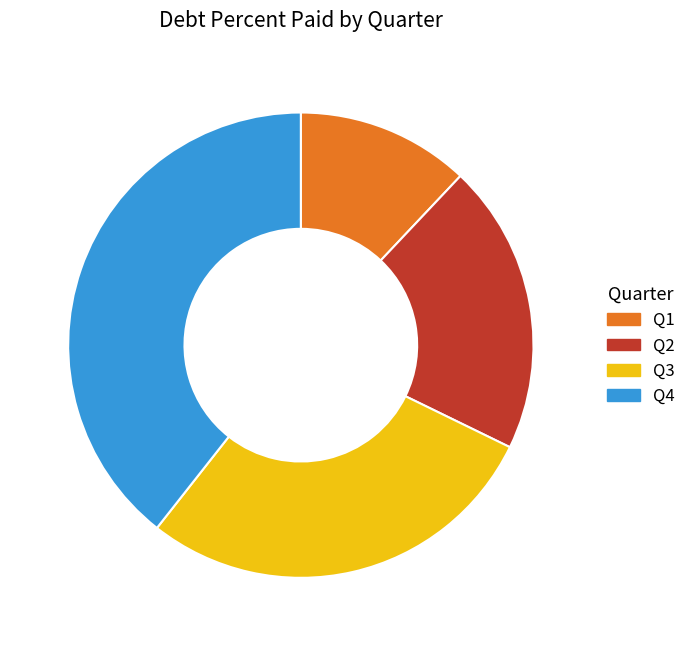

Which slice is the largest?

Q4